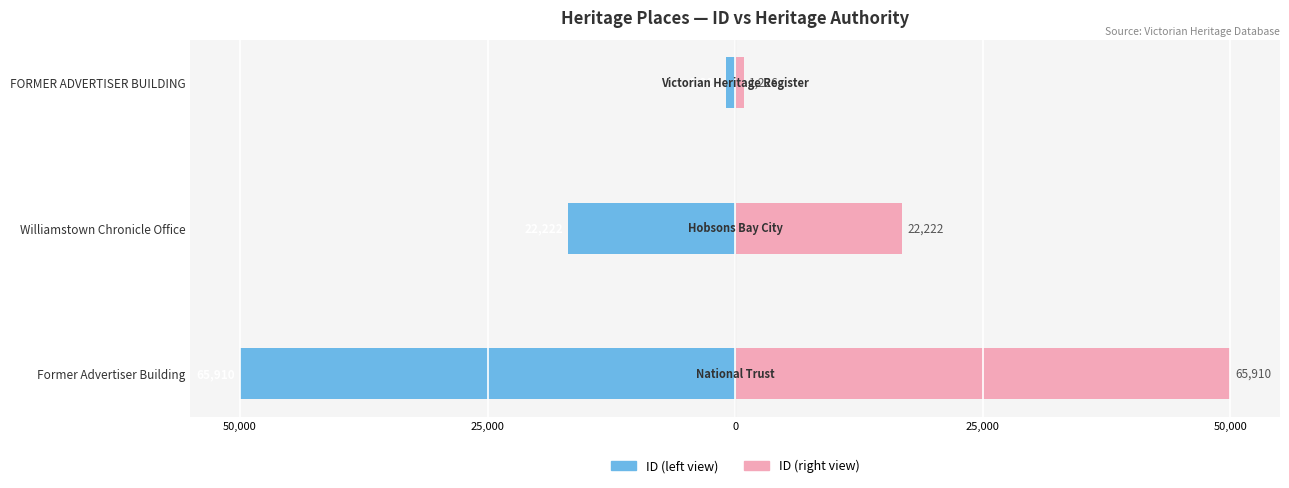

How many data points in ID Value (left) are above -16?

1